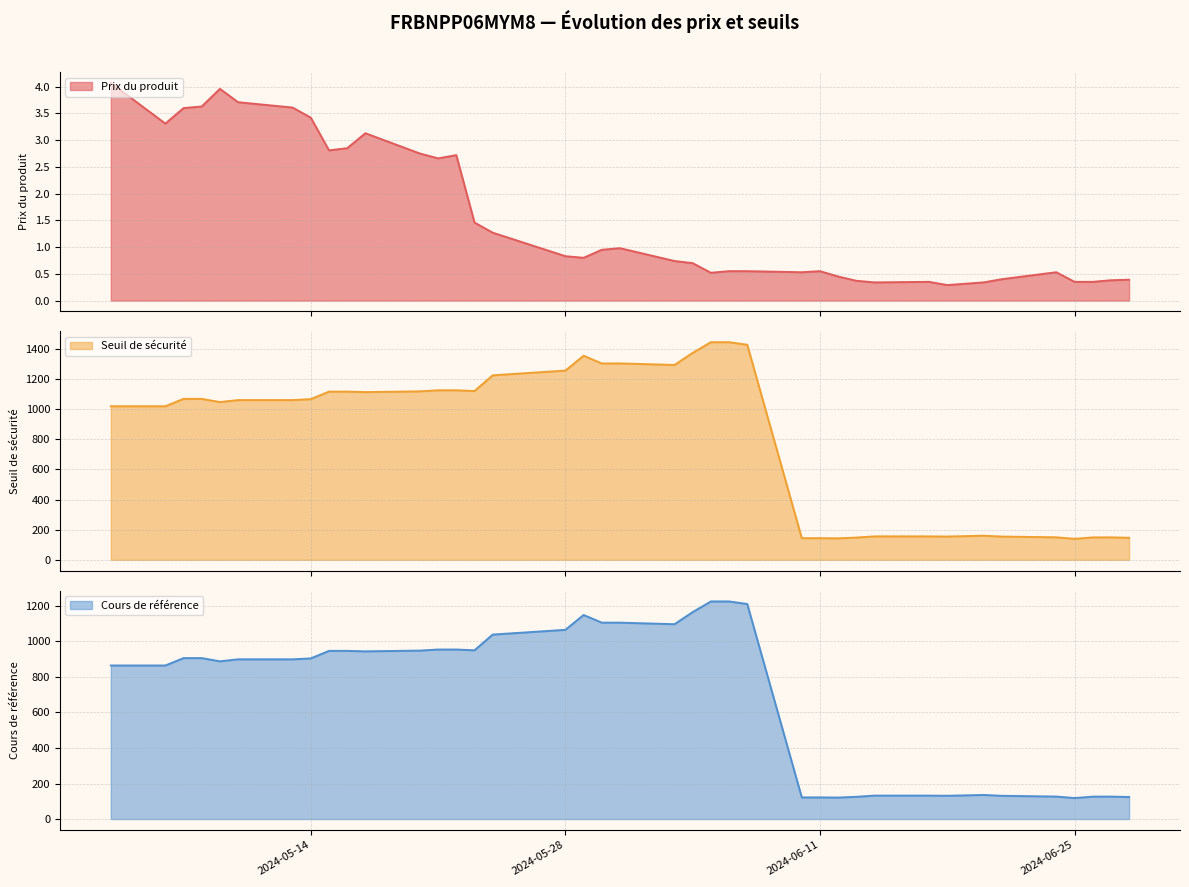

Between 2024-05-07 and 2024-06-28, which is larger?

2024-05-07